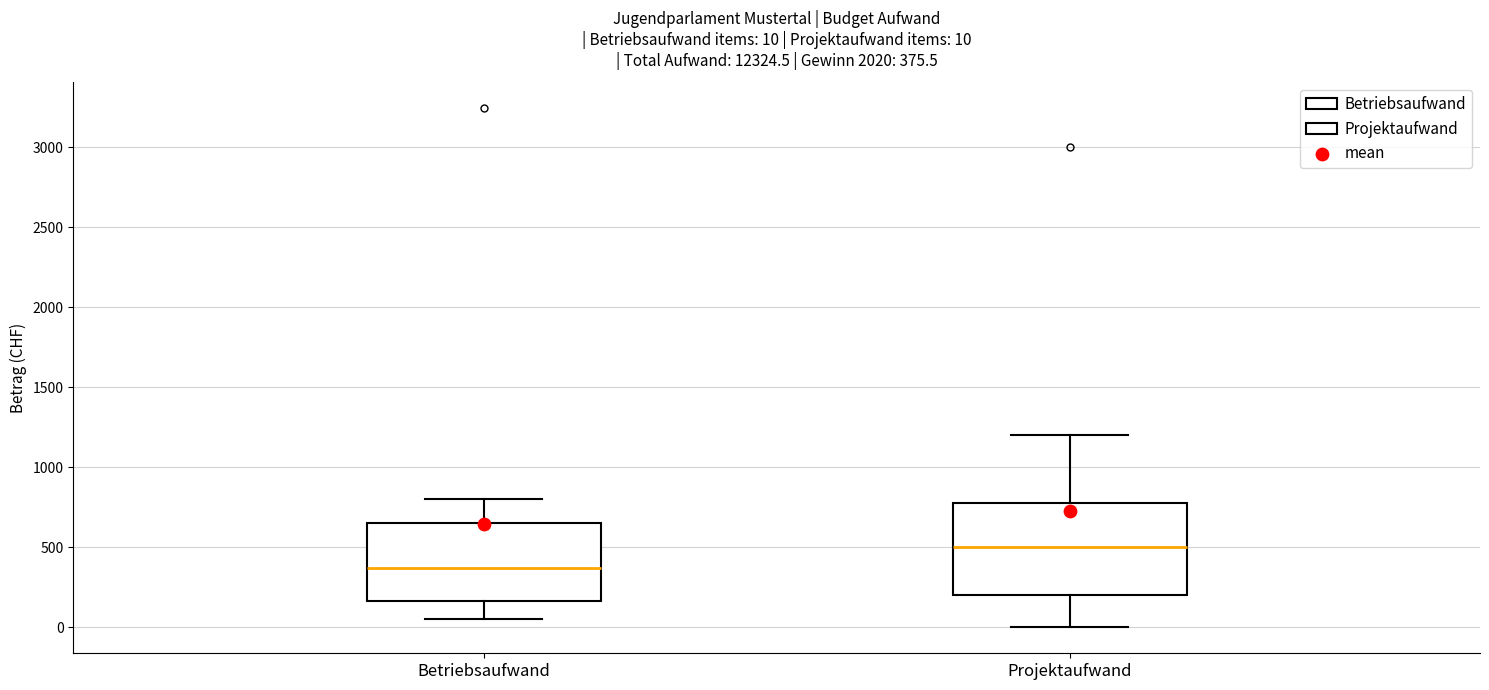

Comparing the boxes themselves (not the whiskers), which one is the tallest?

Projektaufwand